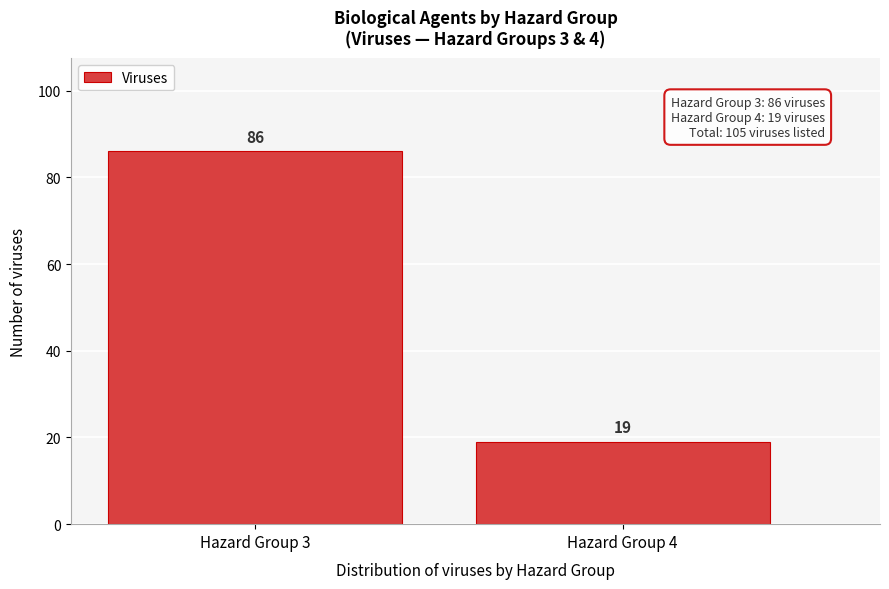

Reading right to left, list all the values displayed in this chart.

Hazard Group 4=19	Hazard Group 3=86